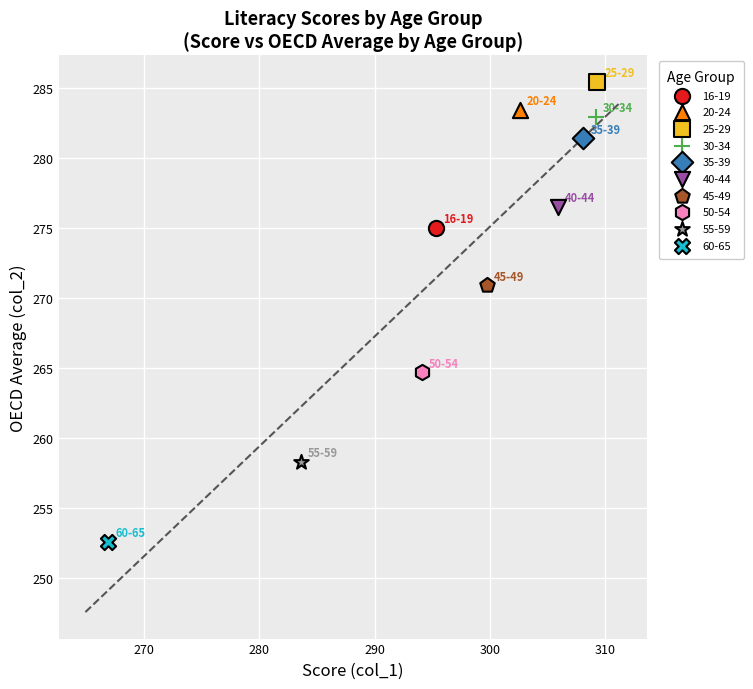

Which series contains the highest Y value?

25-29